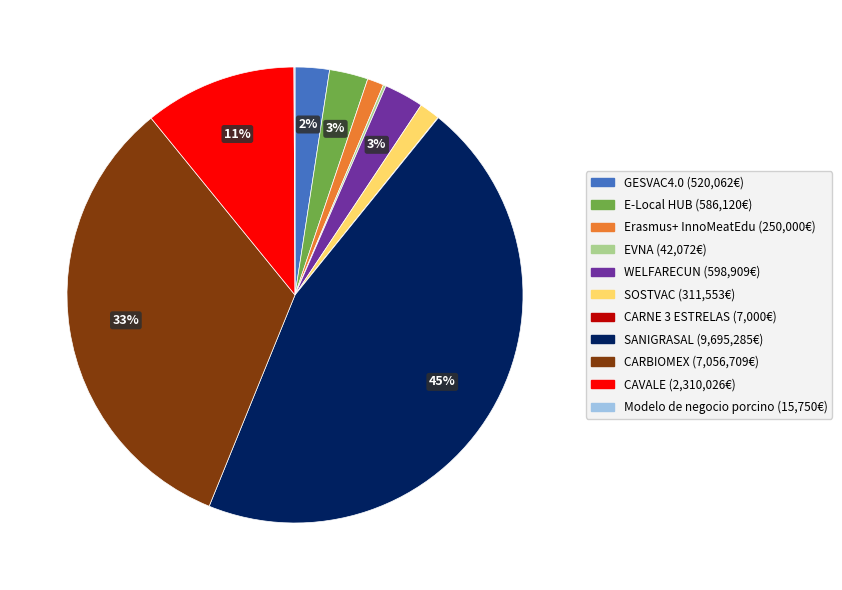

Do GESVAC4.0 and CAVALE together represent more than half of the pie?

No